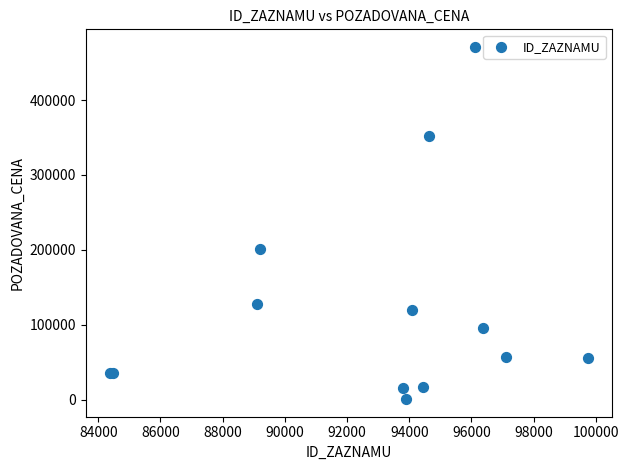

What Y value in the scatter plot is closest to 235775?

201160